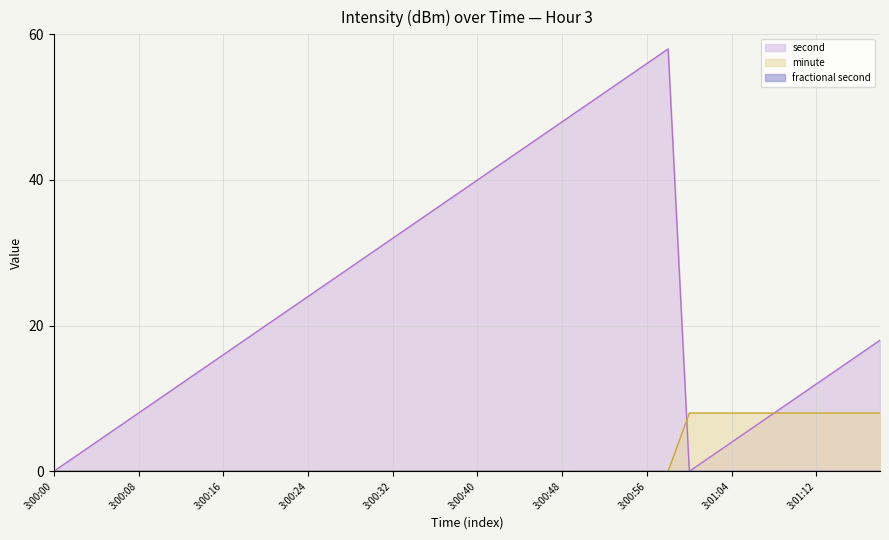

At which label does minute reach its minimum?

3:00:00